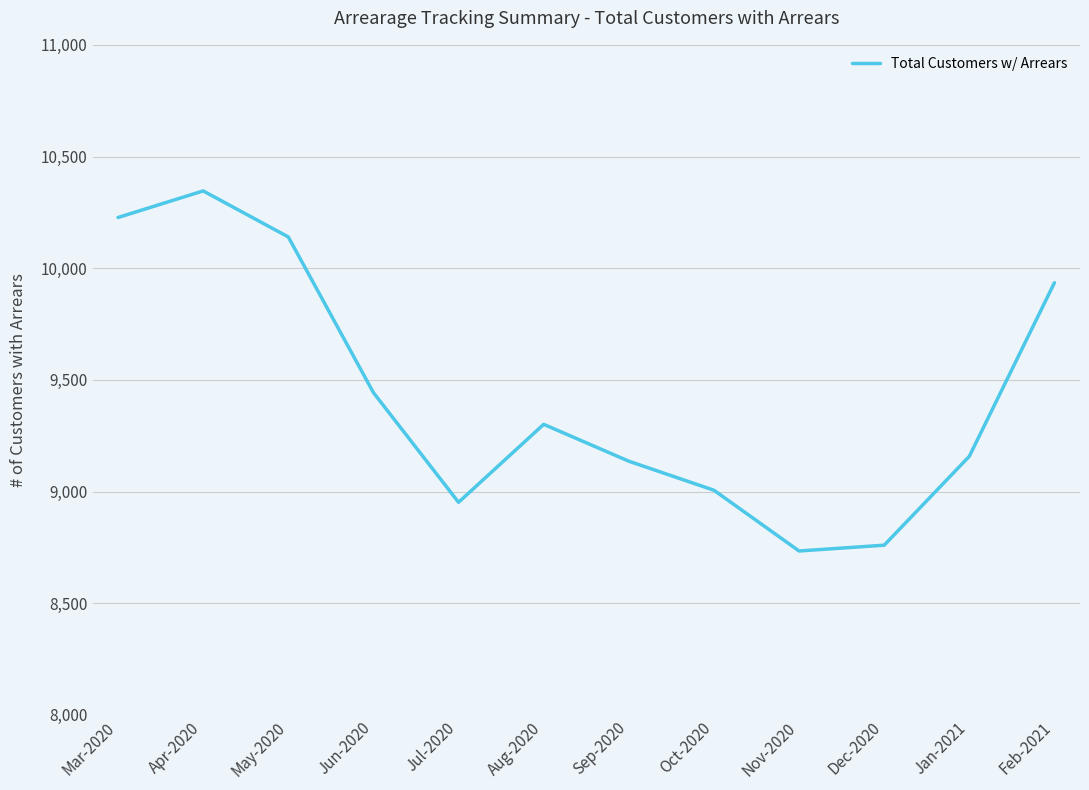

What is the change in value from Mar-2020 to Oct-2020?

-1221